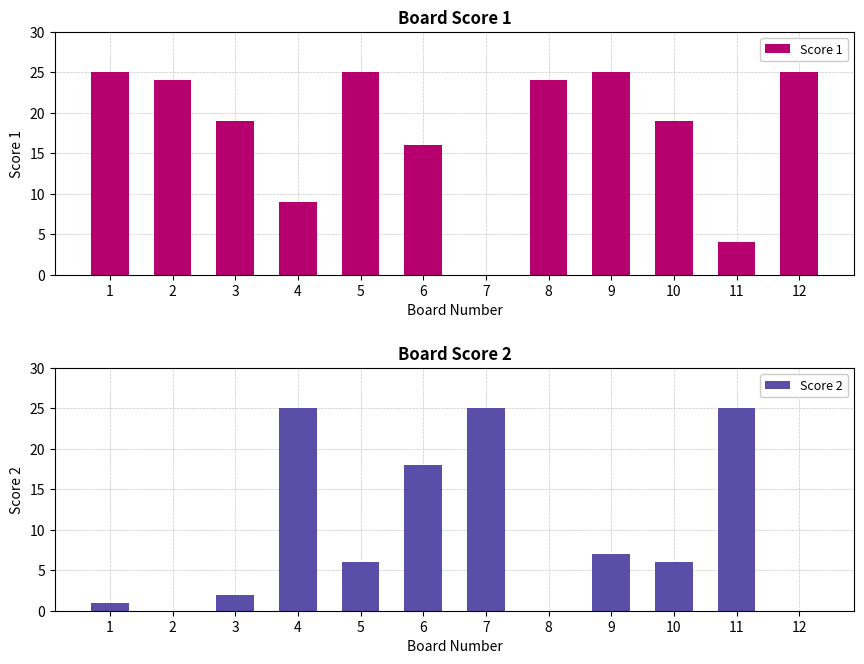

List the labels in order of Score 2 value, largest first.

4, 7, 11, 6, 9, 5, 10, 3, 1, 2, 8, 12